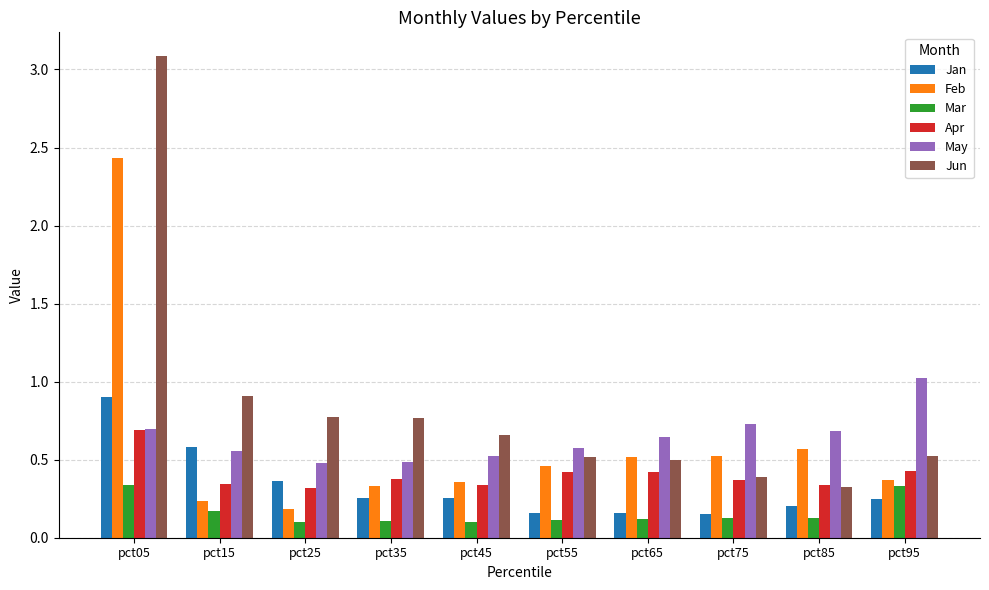

Between pct55 and pct65, which series saw the biggest shift?

May